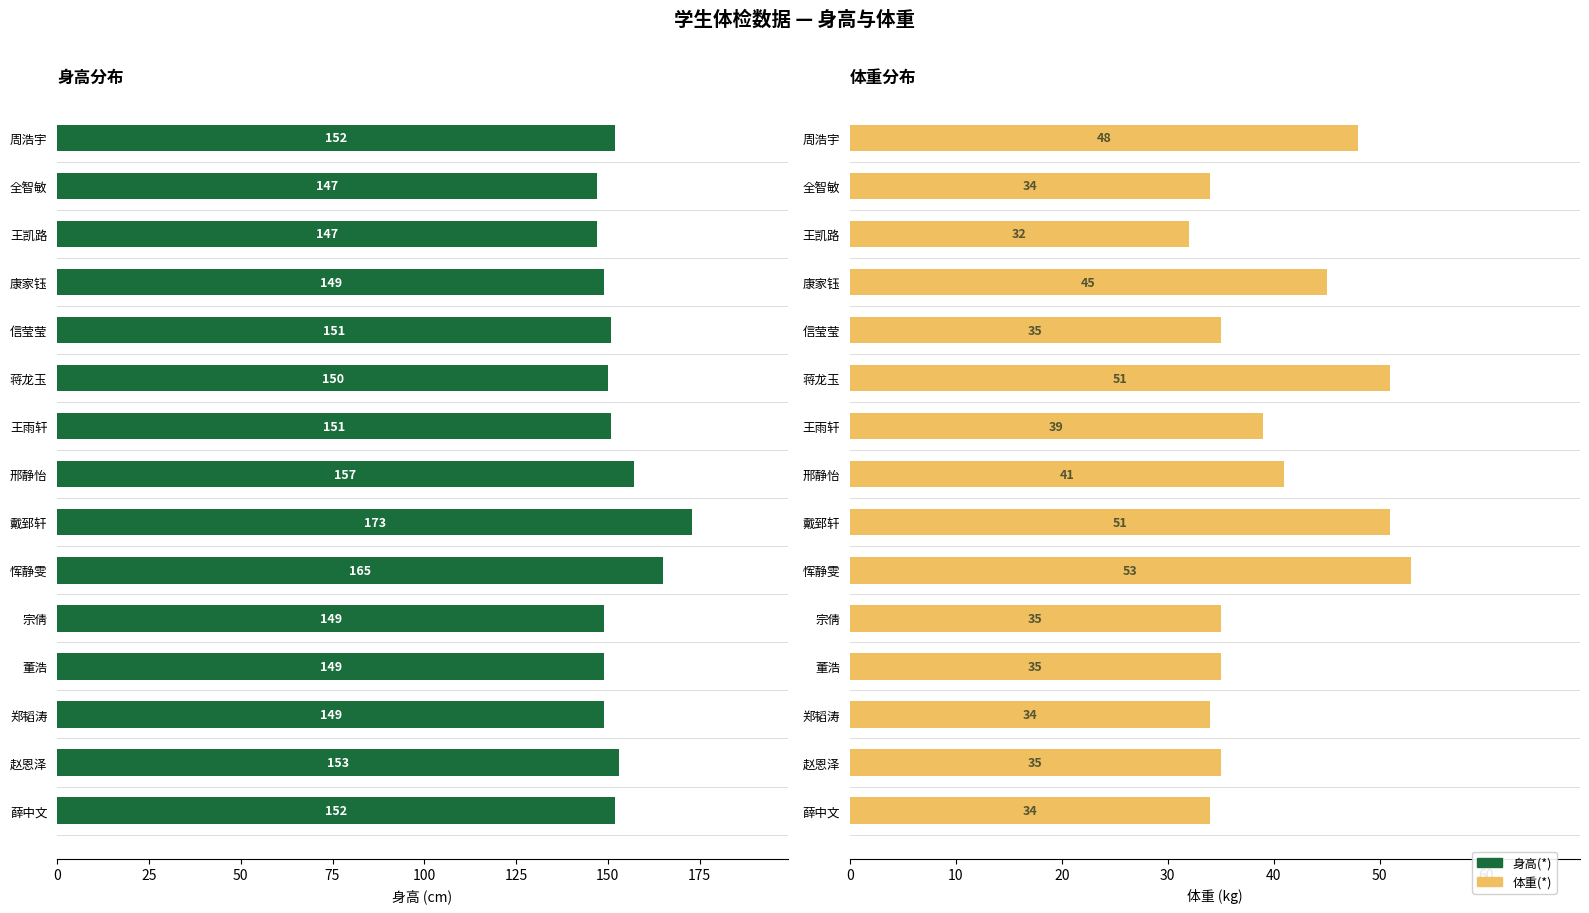

Reading left to right, what are all the values shown in this chart?

身高(*): 152	147	147	149	151	150	151	157	173	165	149	149	149	153	152
体重(*): 48	34	32	45	35	51	39	41	51	53	35	35	34	35	34